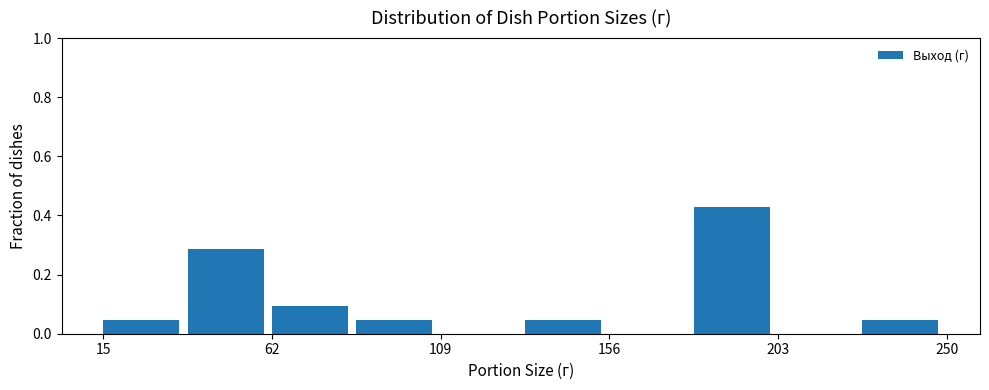

What is the height of the bar covering 179.5 to 203.0 on the x-axis? Neither the bar edges nor the heights are printed on the chart, so give them approximately, as read against the axes.

0.42